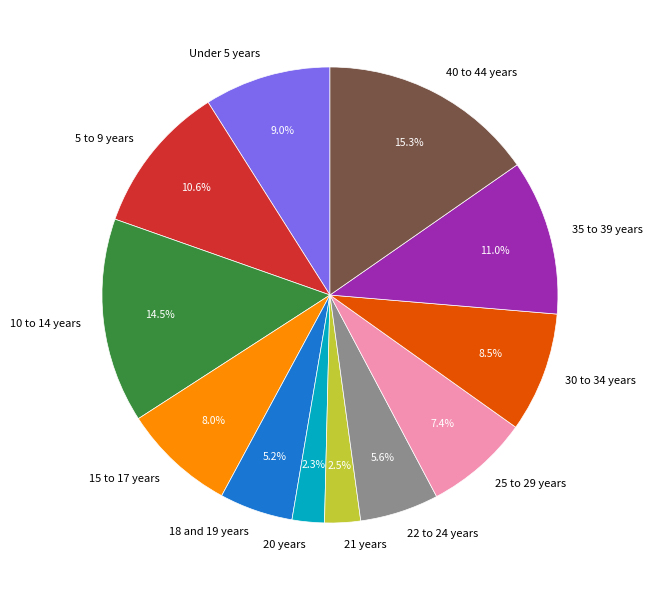

Is there any slice that represents more than half of the pie?

No